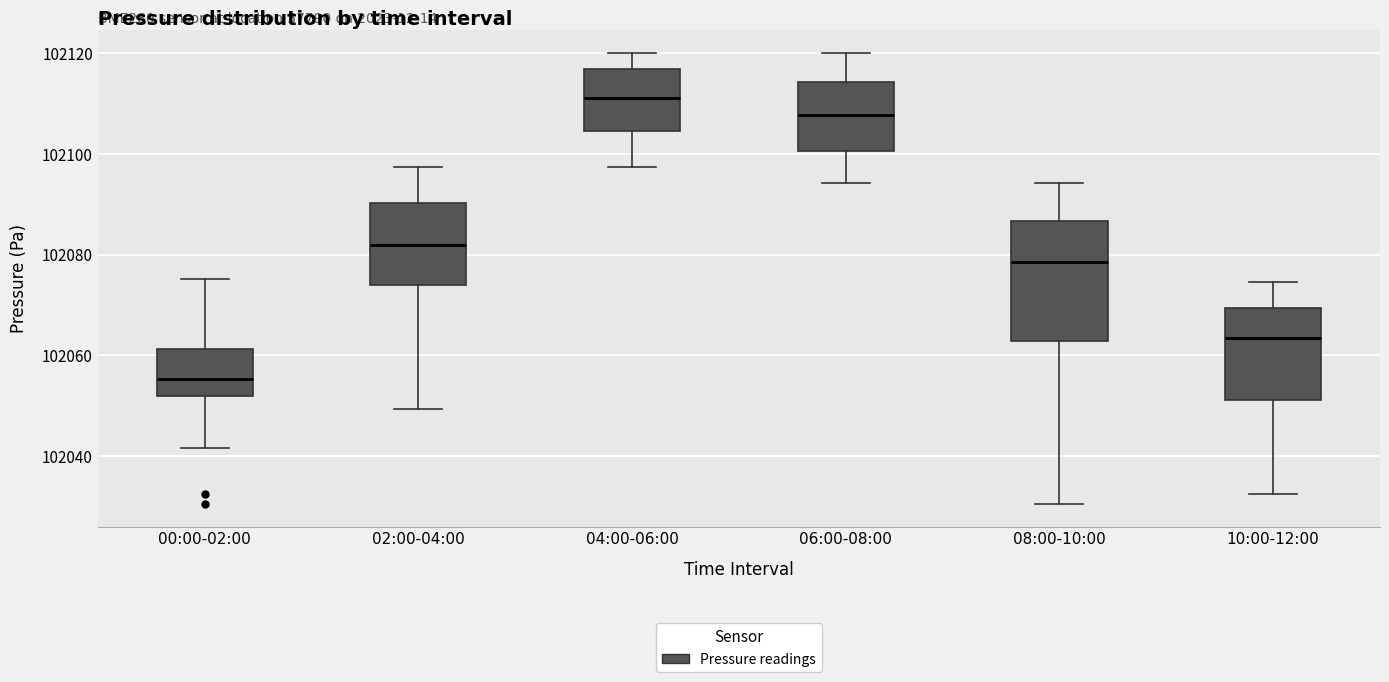

Comparing the boxes themselves (not the whiskers), which one is the tallest?

08:00-10:00